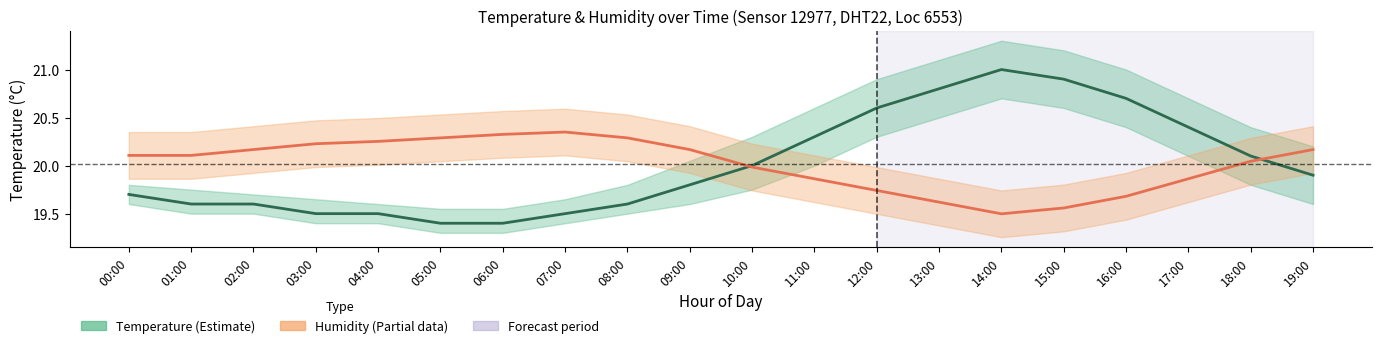

Reading right to left, what are all the values shown in this chart?

Temperature: 19:00=19.9	18:00=20.1	17:00=20.4	16:00=20.7	15:00=20.9	14:00=21.0	13:00=20.8	12:00=20.6	11:00=20.3	10:00=20.0	09:00=19.8	08:00=19.6	07:00=19.5	06:00=19.4	05:00=19.4	04:00=19.5	03:00=19.5	02:00=19.6	01:00=19.6	00:00=19.7
Humidity (scaled): 19:00=20.2	18:00=20.0	17:00=19.9	16:00=19.7	15:00=19.6	14:00=19.5	13:00=19.6	12:00=19.7	11:00=19.9	10:00=20.0	09:00=20.2	08:00=20.3	07:00=20.3	06:00=20.3	05:00=20.3	04:00=20.3	03:00=20.2	02:00=20.2	01:00=20.1	00:00=20.1